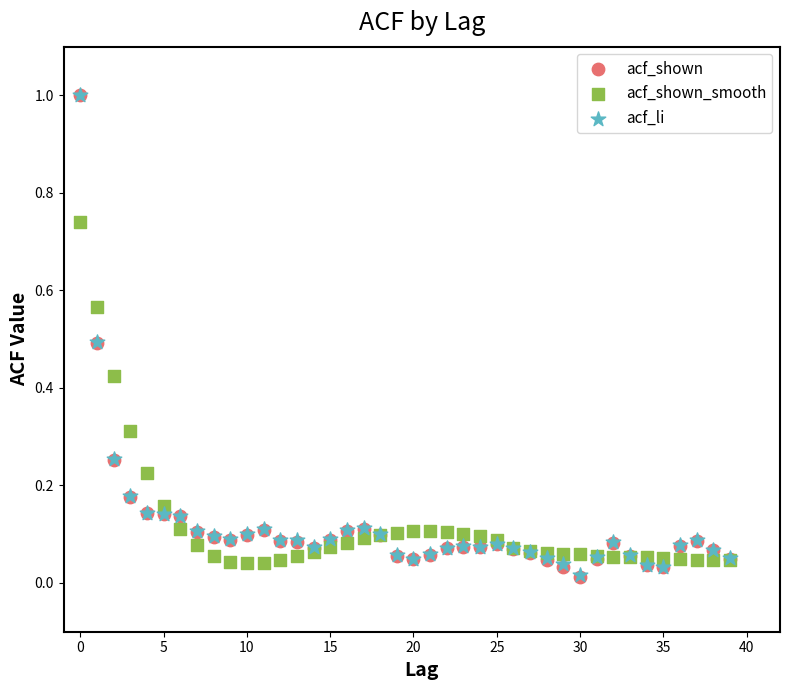

What are all the series names shown in the legend?

acf_shown, acf_shown_smooth, acf_li